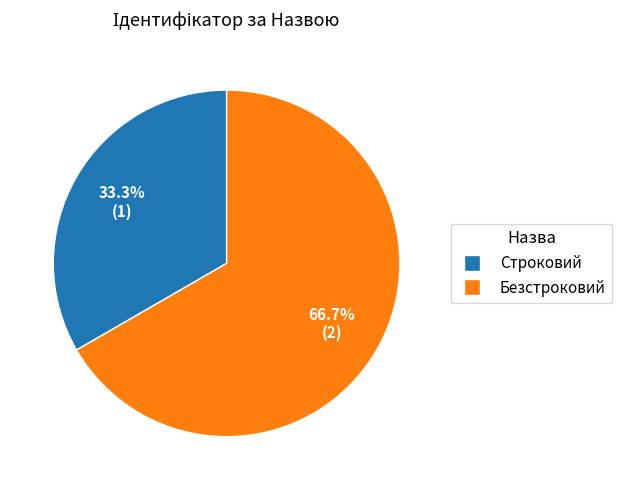

Which category accounts for the majority?

Безстроковий